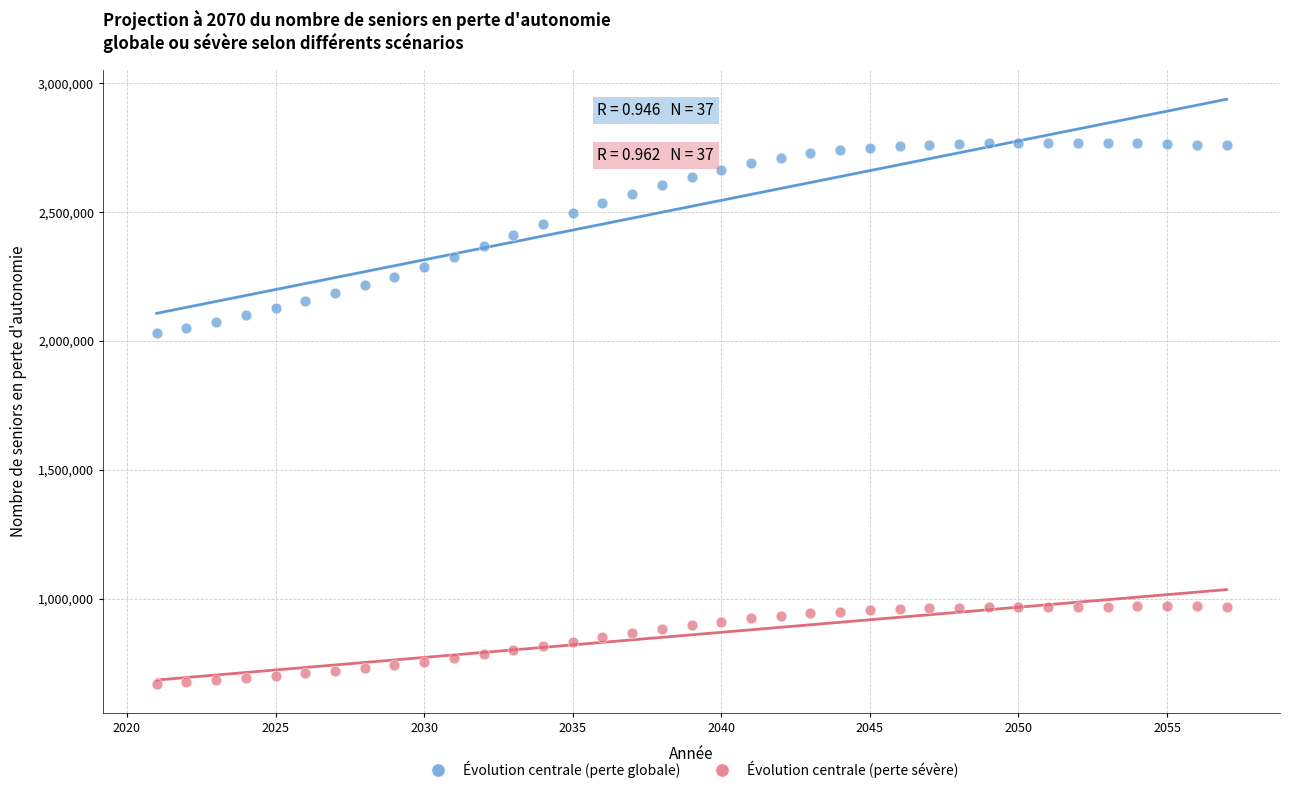

Which series has the widest spread of Y values?

Évolution centrale (perte globale)